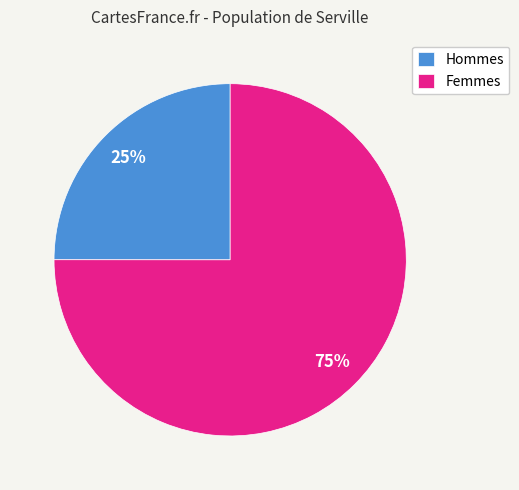

Approximately how many times larger is the value at Hommes compared to Femmes?

0.3